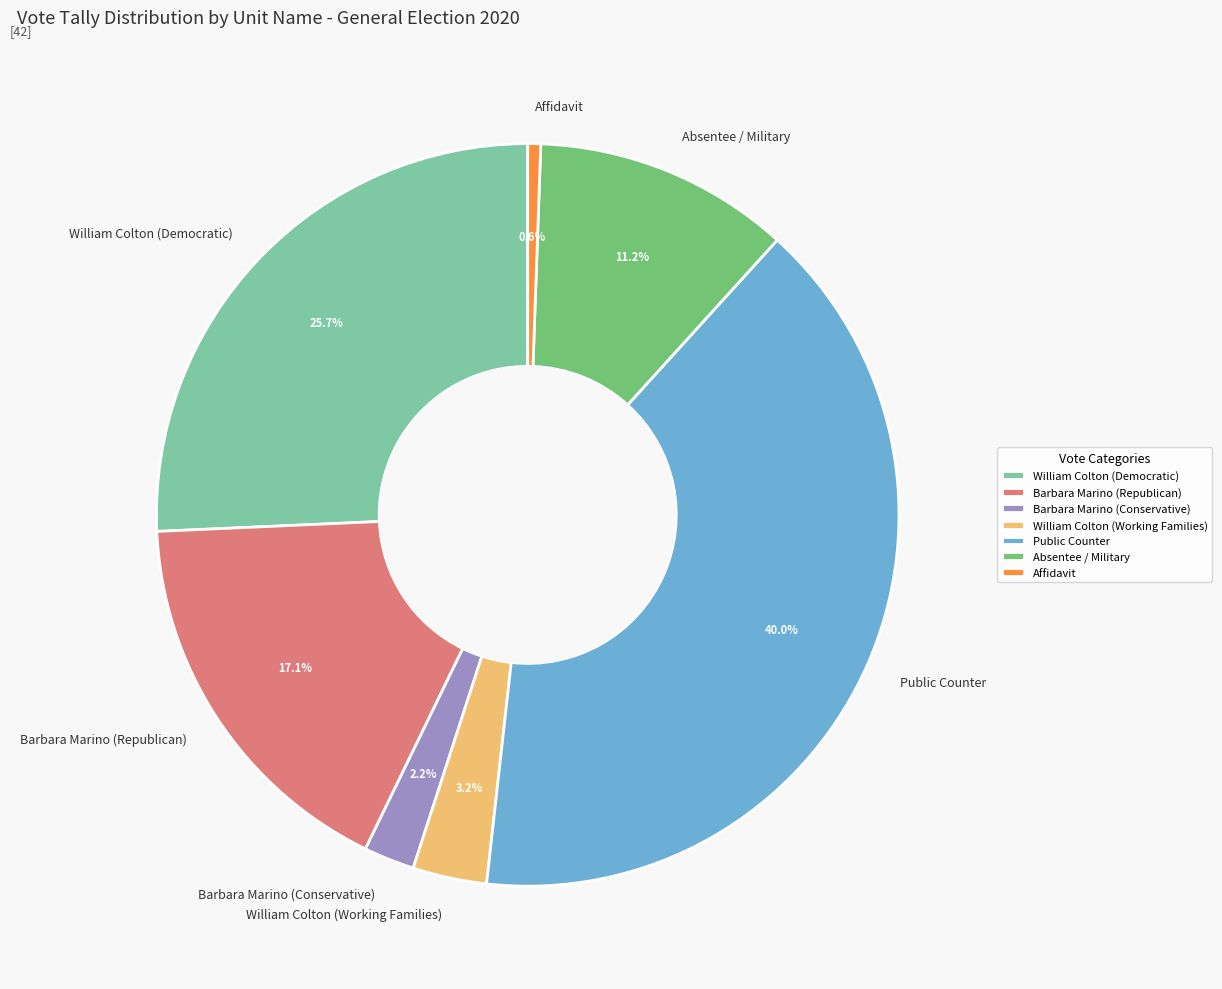

Approximately how many times larger is the value at Absentee / Military compared to Barbara Marino (Republican)?

0.7